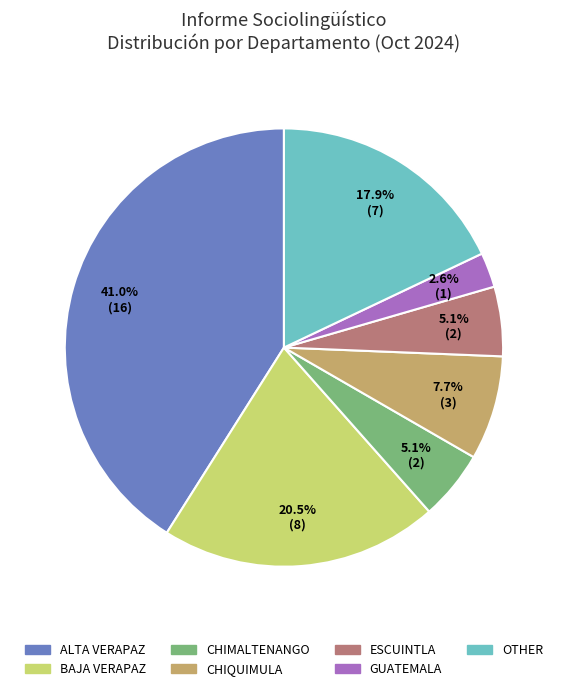

How many slices are in this pie chart?

7